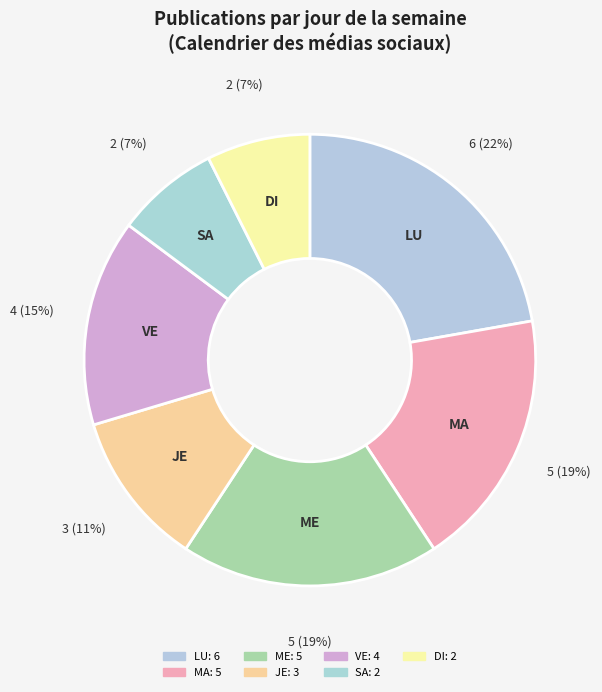

How many segments does this pie chart have?

7